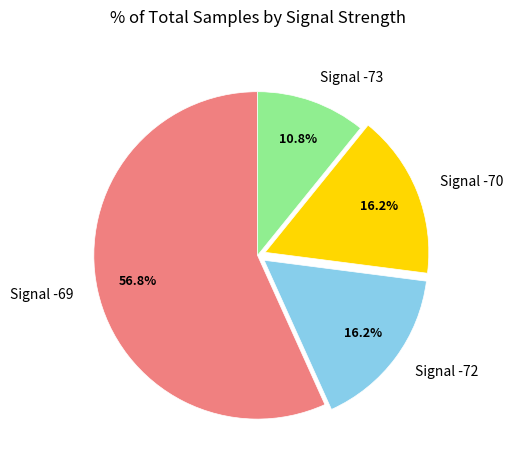

What is the ratio of the value at Signal -72 to the value at Signal -69?

0.3